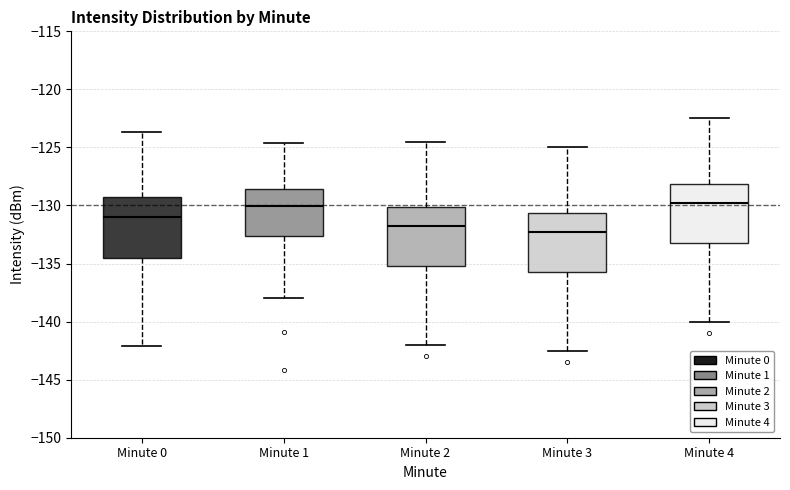

Where does the median line of the box for Minute 4 sit on the y-axis? The values are not printed on the chart, so give them approximately, as read against the axis.

-129.5